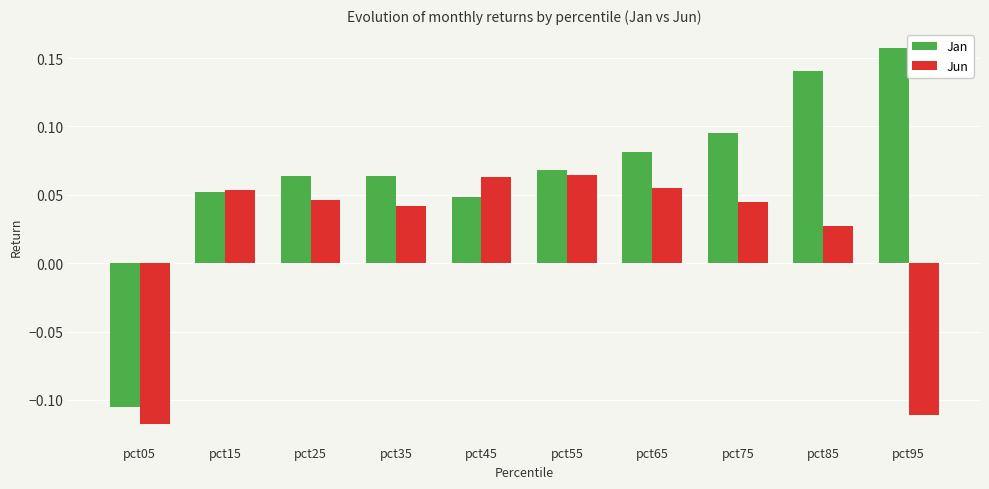

List the series in order of their peak value, highest first.

Jan, Jun